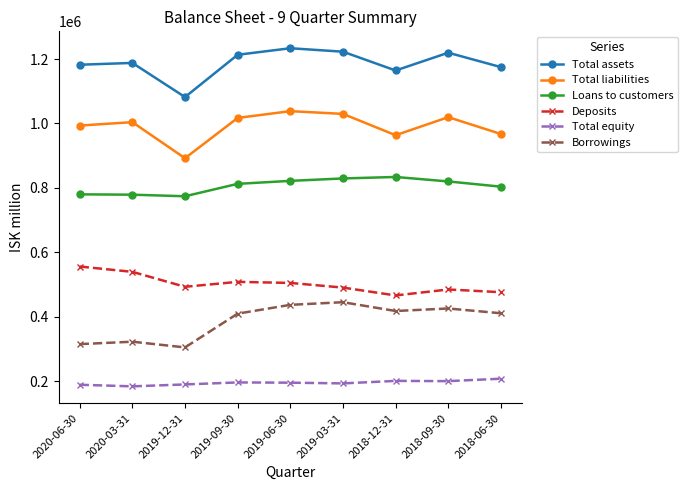

What is the label of the 1st point from the right?

2018-06-30